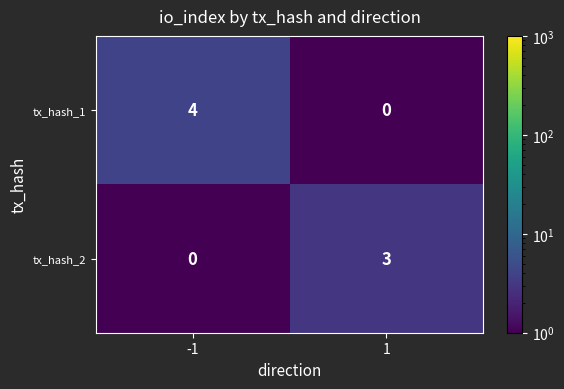

Read the tx_hash_1 value at -1.

4